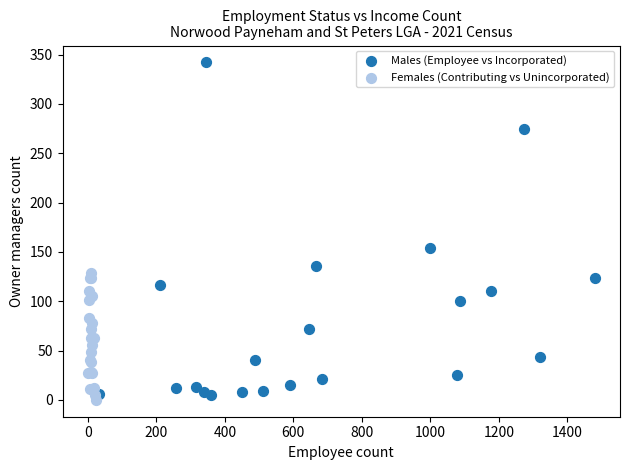

Which series has the widest spread of Y values?

Males (Employee vs Incorporated)